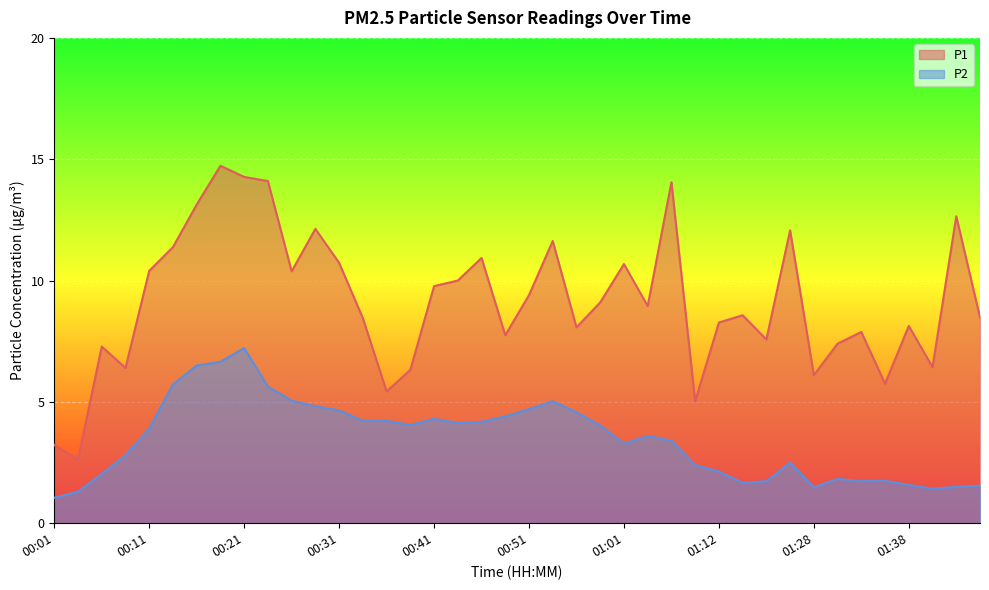

At how many categories does at least one series exceed 4?

38